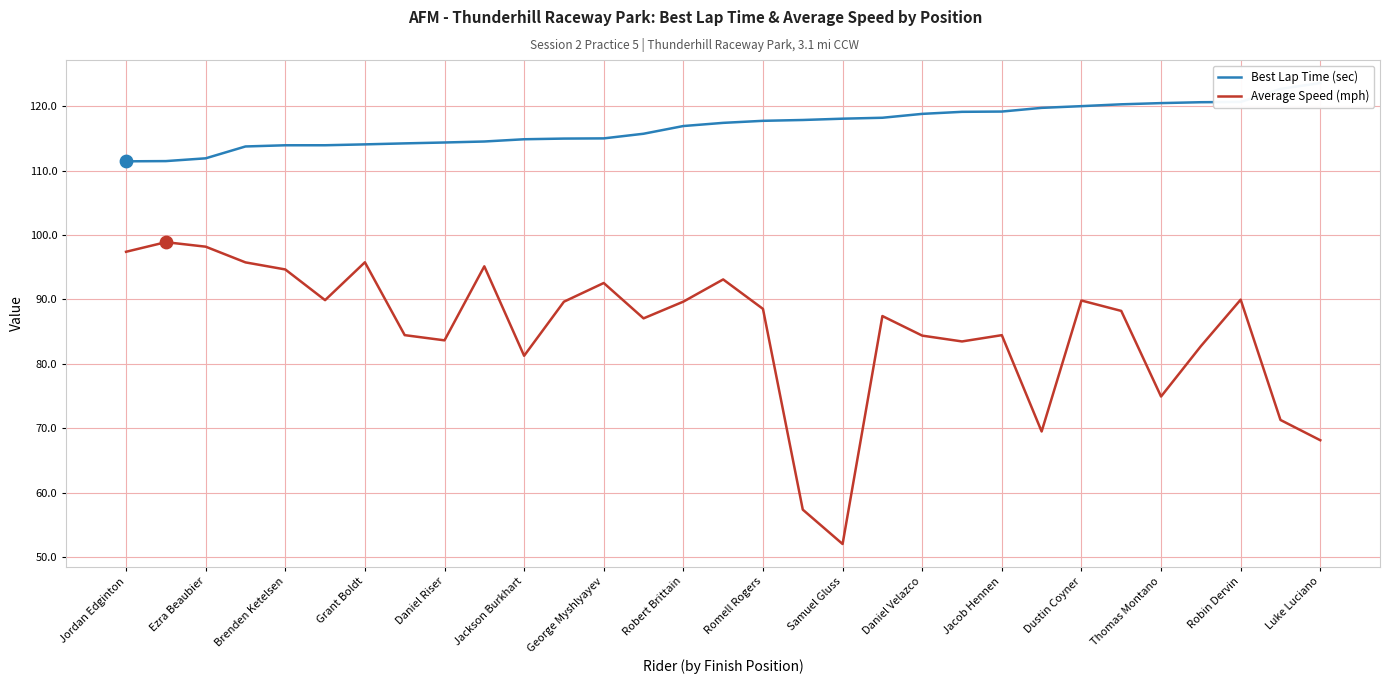

Which series contains the highest Y value?

Best Lap Time (sec)